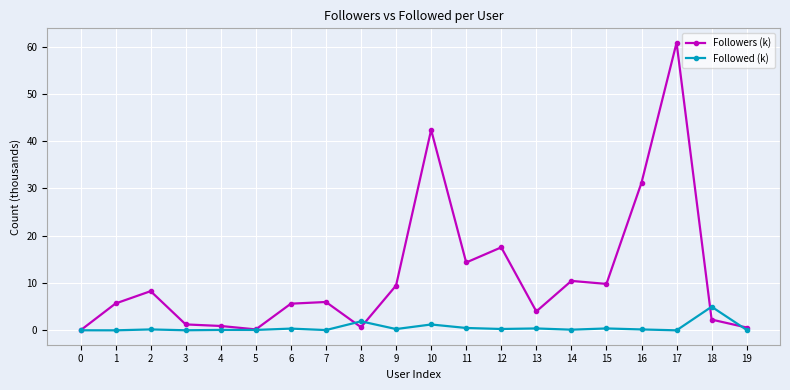

True or false: Followers (k) has more than 1 interior local peaks.

True